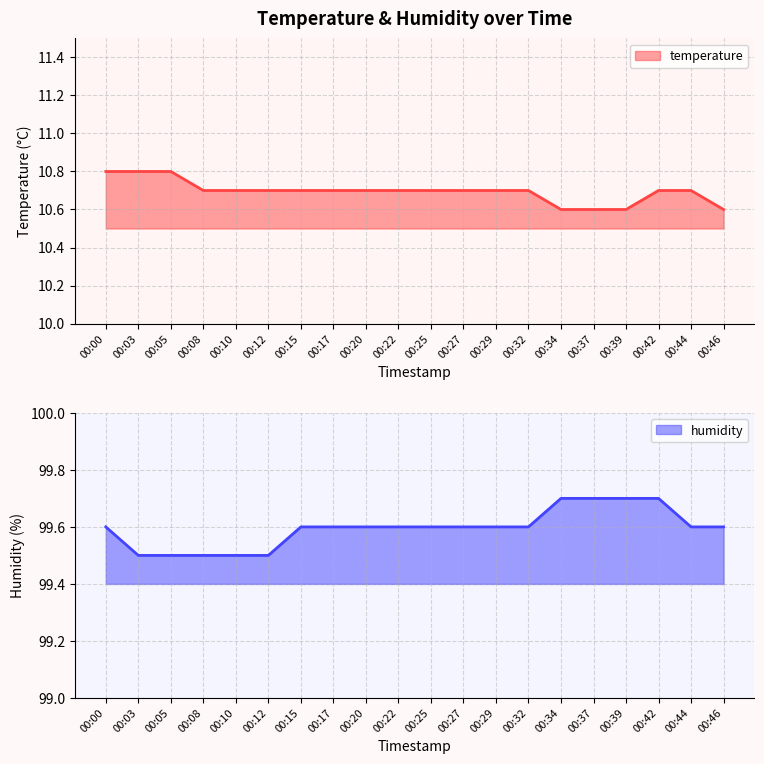

What is the average value of the humidity series?

99.6